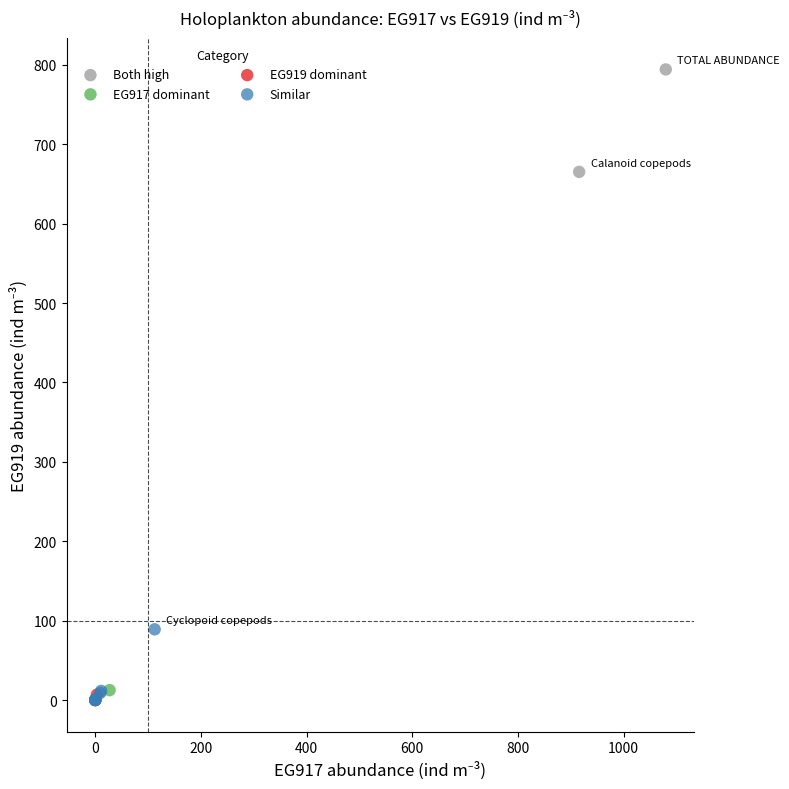

Which series contains the highest Y value?

Both high